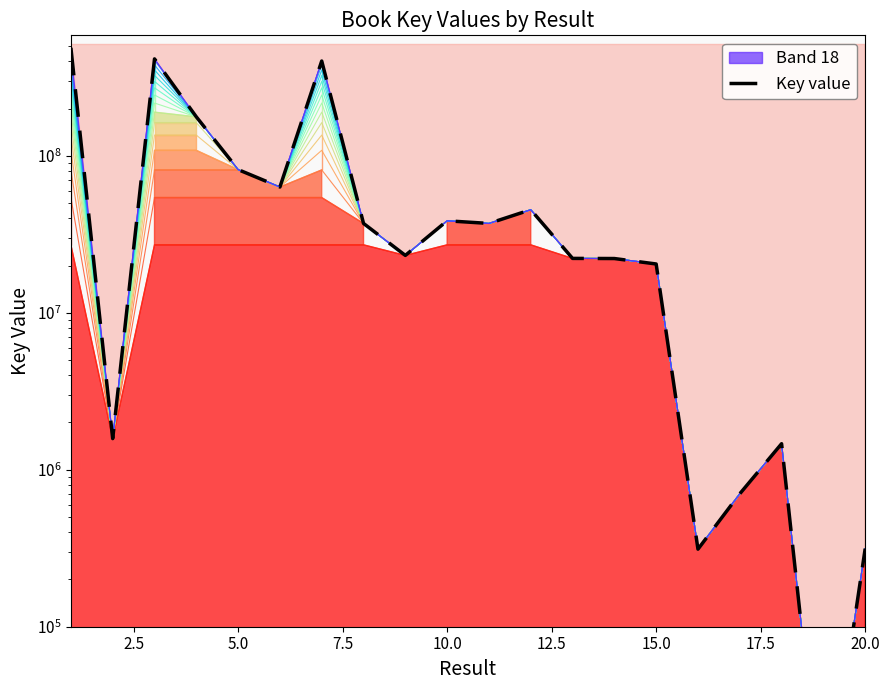

How many data points are less than 37074008?

10